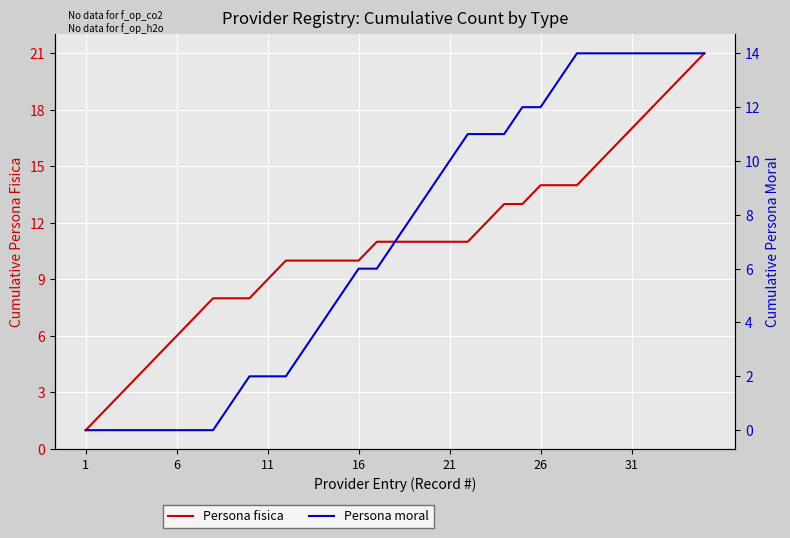

True or false: Persona fisica and Persona moral intersect in this chart.

False